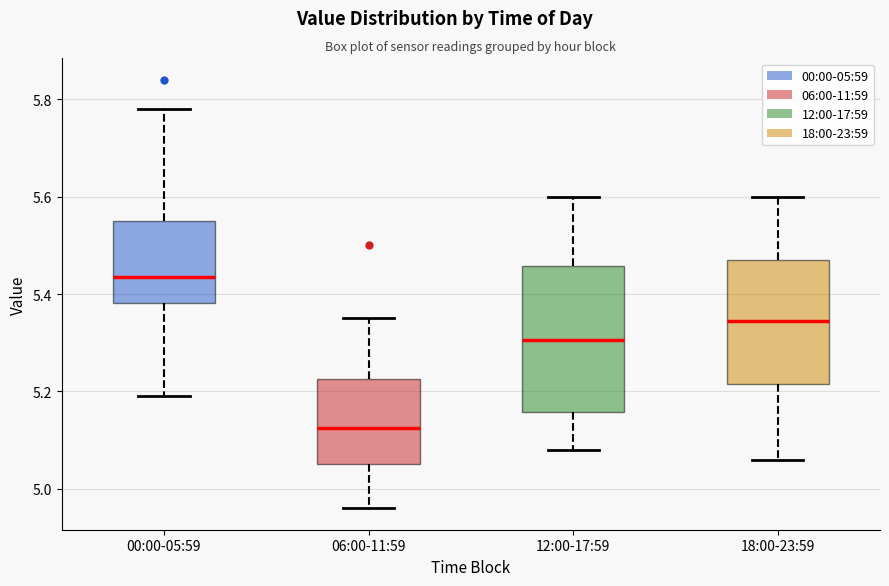

Reading left to right, transcribe this box plot: for each box, give where its median line is, the range the box spans, and where its two whiskers end, as read against the y-axis. The values are not printed on the chart, so give them approximately, as read against the axis.

00:00-05:59: median 5.44, box 5.38 to 5.56, whiskers 5.20 to 5.78
06:00-11:59: median 5.12, box 5.06 to 5.22, whiskers 4.96 to 5.36
12:00-17:59: median 5.30, box 5.16 to 5.46, whiskers 5.08 to 5.60
18:00-23:59: median 5.34, box 5.22 to 5.48, whiskers 5.06 to 5.60